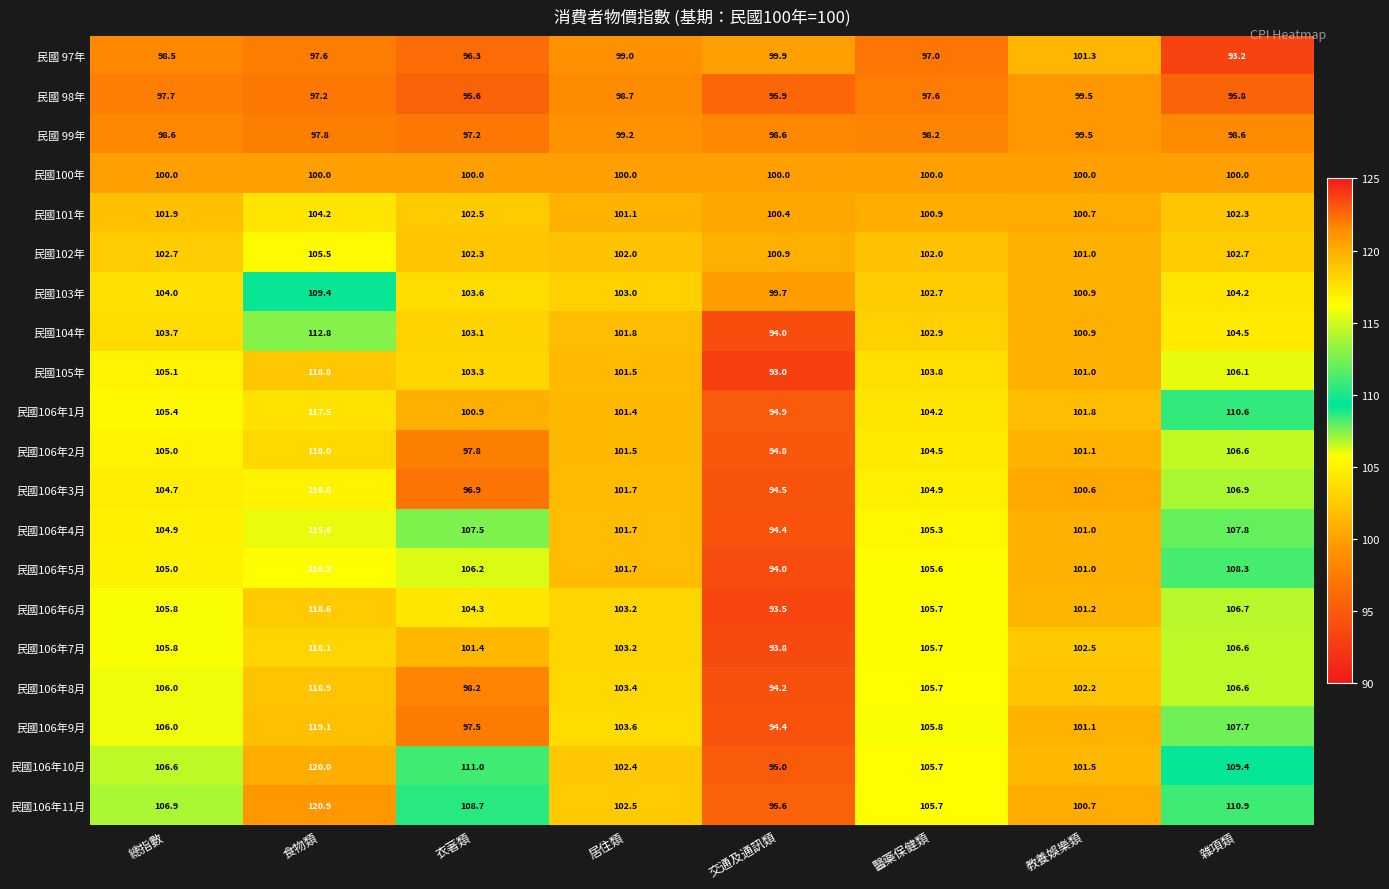

The value of 民國106年7月 at 總指數 is 105.8. True or false?

True